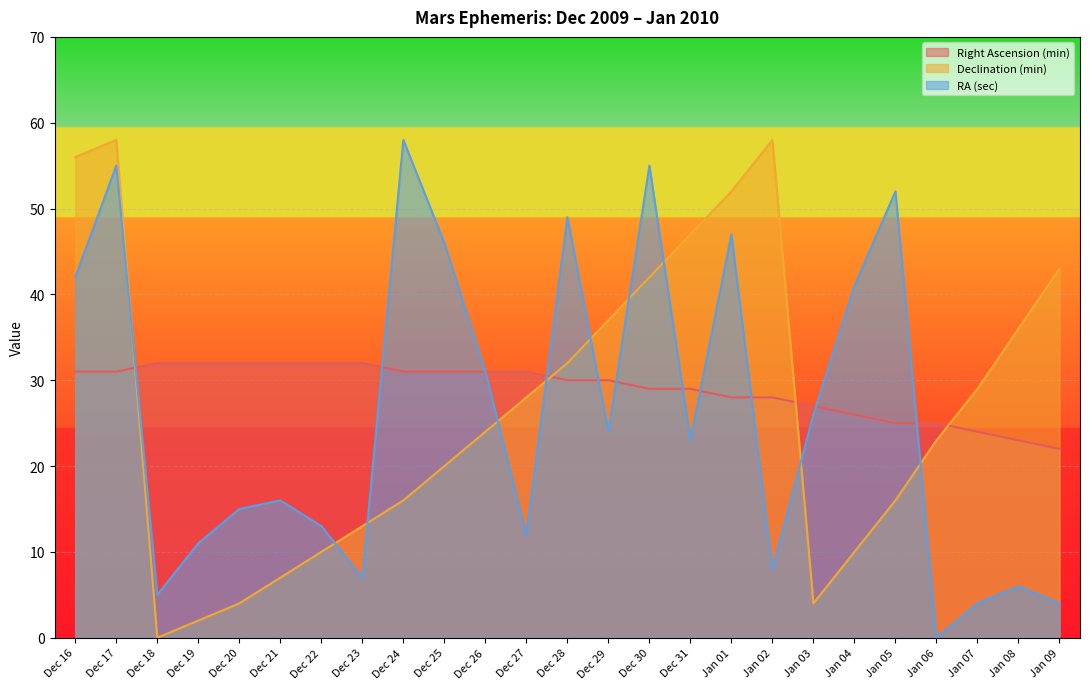

How many intersections are there between Right Ascension (min) and RA (sec)?

10